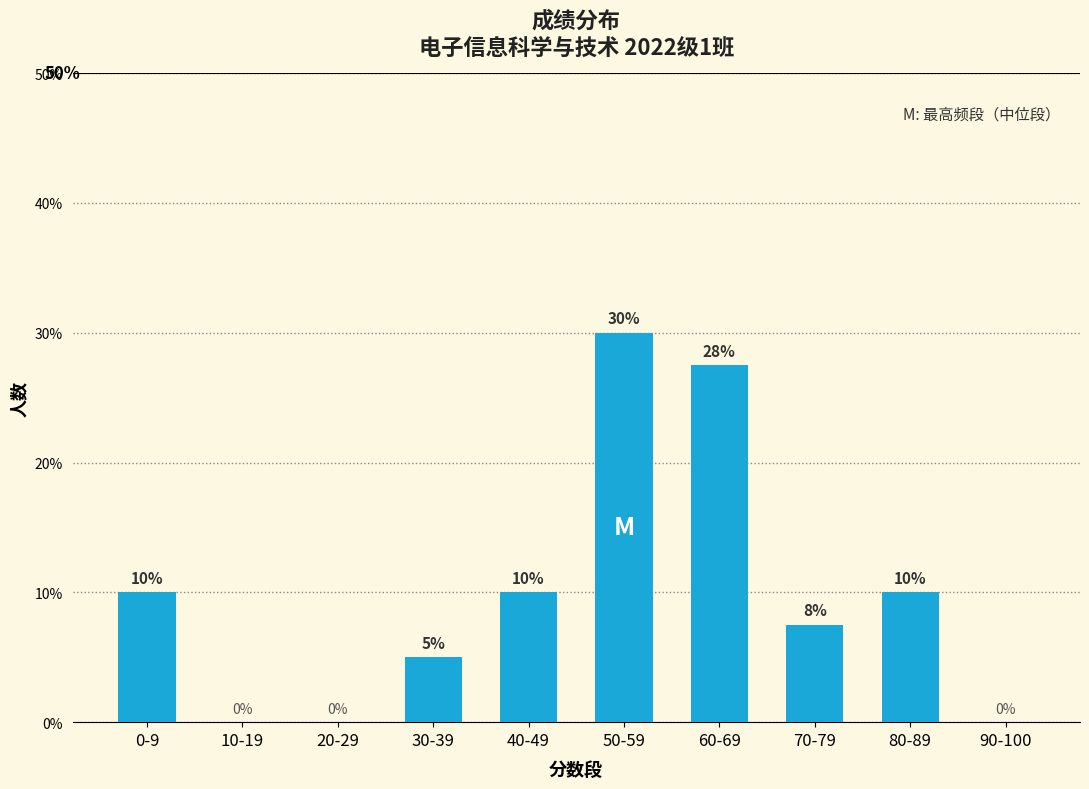

How many values are above zero?

7